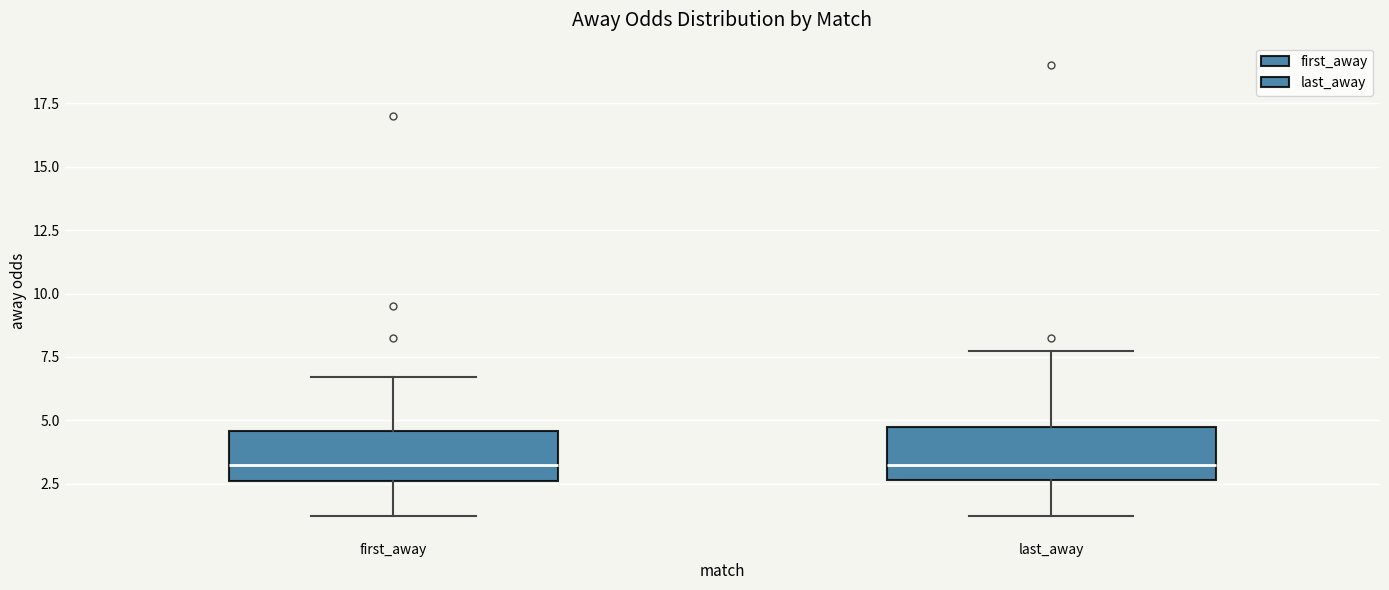

Reading left to right, transcribe this box plot: for each box, give where its median line is, the range the box spans, and where its two whiskers end, as read against the y-axis. The values are not printed on the chart, so give them approximately, as read against the axis.

first_away: median 3.5, box 2.5 to 4.5, whiskers 1.0 to 6.5
last_away: median 3.5, box 2.5 to 4.5, whiskers 1.0 to 8.0